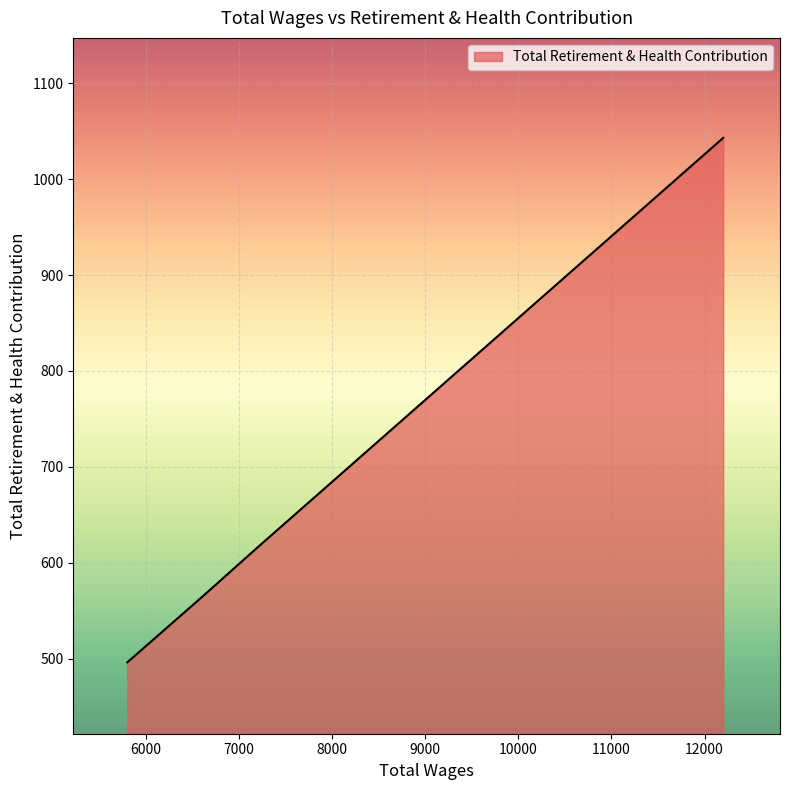

How many values are below 564?

2